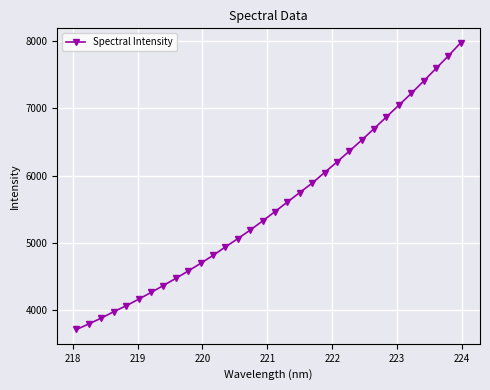

What is the maximum value shown in the chart?

7975.4